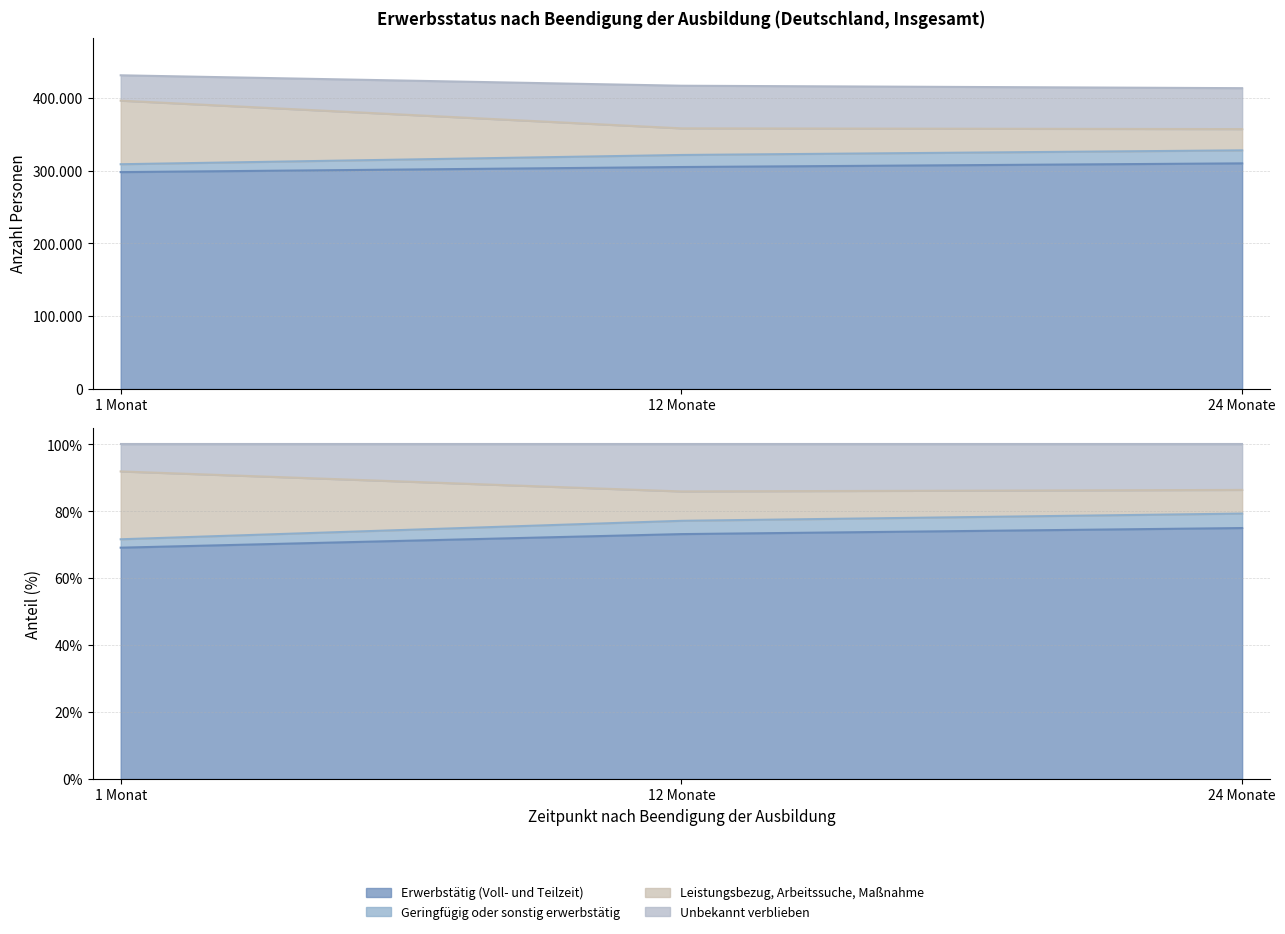

How many categories are shown in the chart?

3